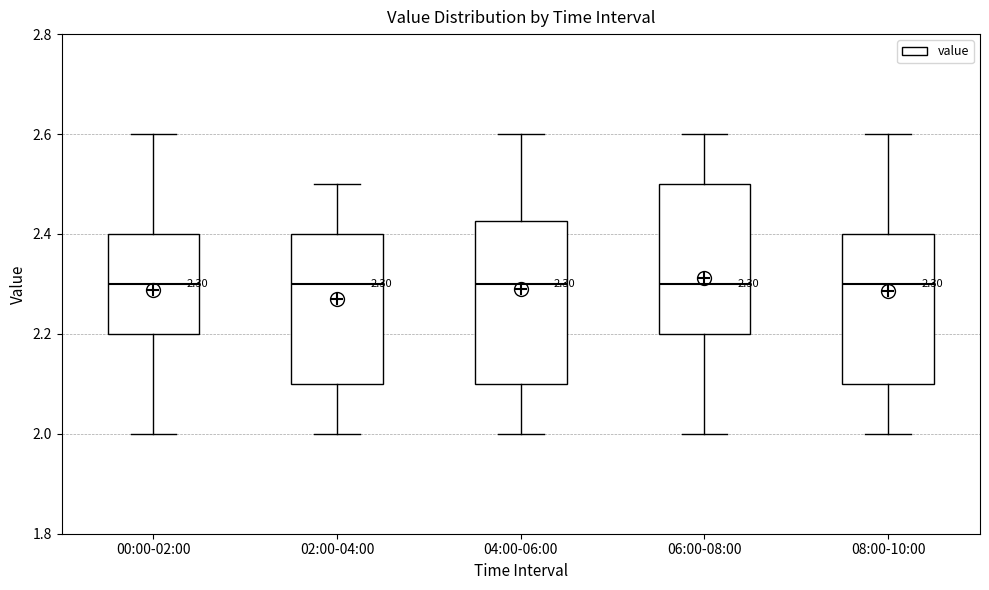

Comparing the boxes themselves (not the whiskers), which one is the tallest?

04:00-06:00